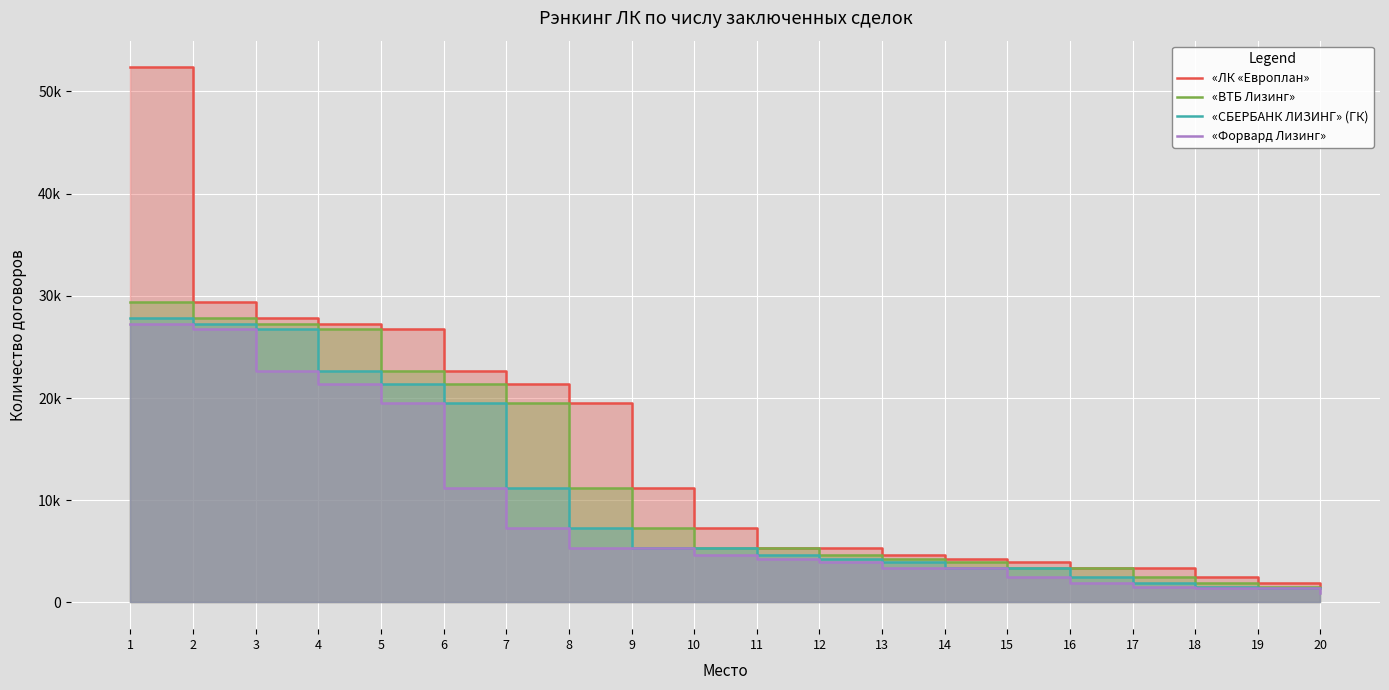

True or false: «ВТБ Лизинг» and «ЛК «Европлан» intersect in this chart.

False